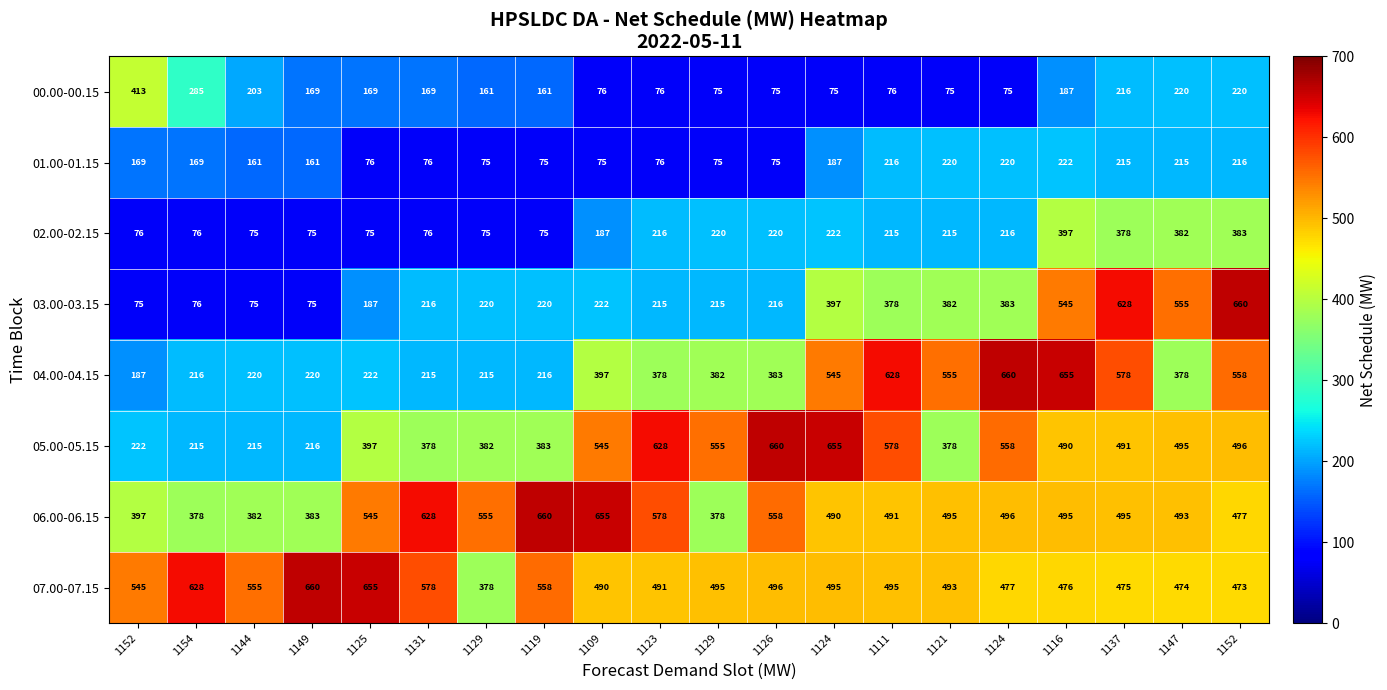

How many data points does each series have?

20